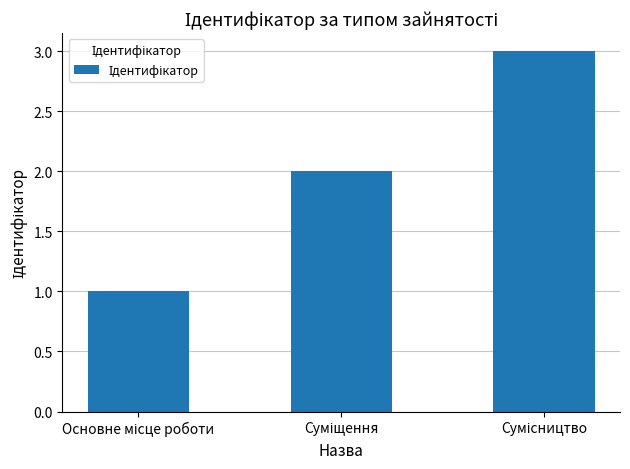

What is the greatest value displayed?

3